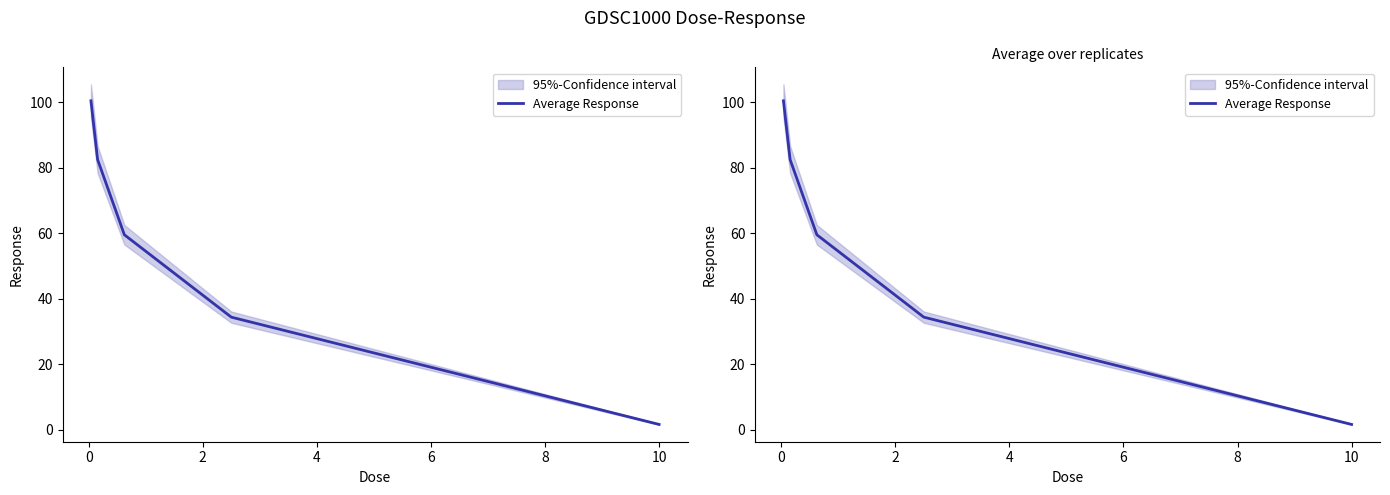

The value at 10 is 1.1. True or false?

False